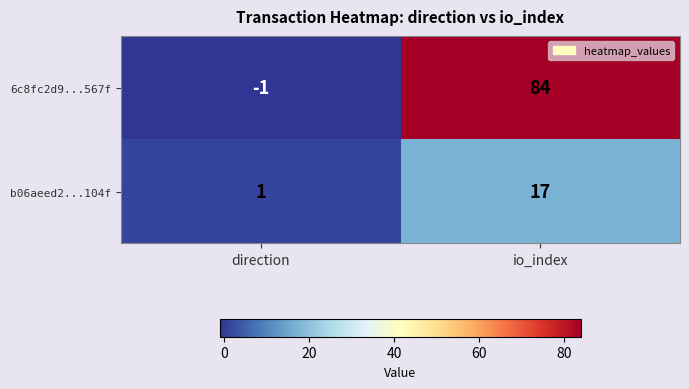

Reading left to right, list all the values displayed in this chart.

6c8fc2d9...567f: -1	84
b06aeed2...104f: 1	17